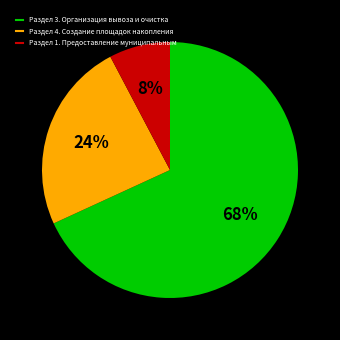

Does Раздел 3. Организация вывоза и очистка represent more than half of the total?

Yes